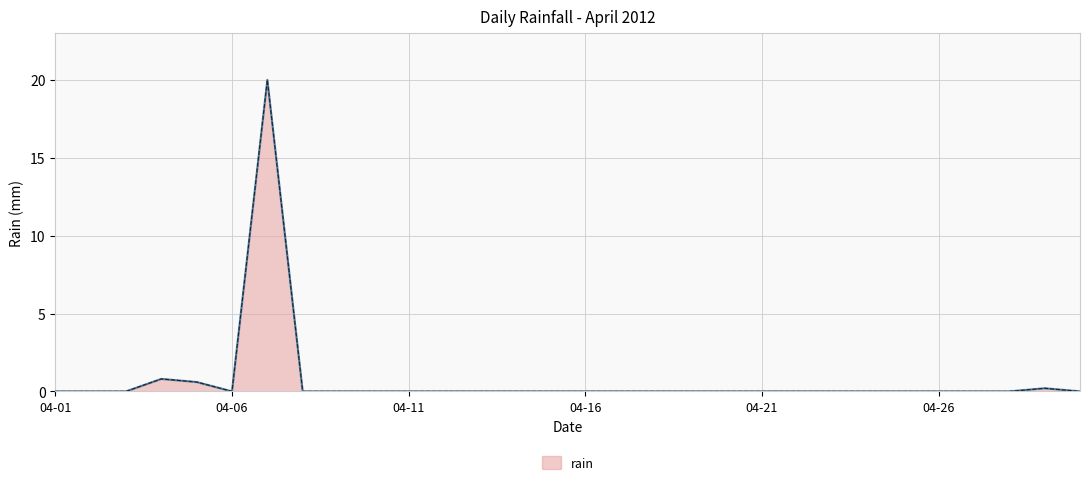

Reading left to right, transcribe all the data shown in this chart.

0.0	0.0	0.0	0.8	0.6	0.0	20.0	0.0	0.0	0.0	0.0	0.0	0.0	0.0	0.0	0.0	0.0	0.0	0.0	0.0	0.0	0.0	0.0	0.0	0.0	0.0	0.0	0.0	0.2	0.0